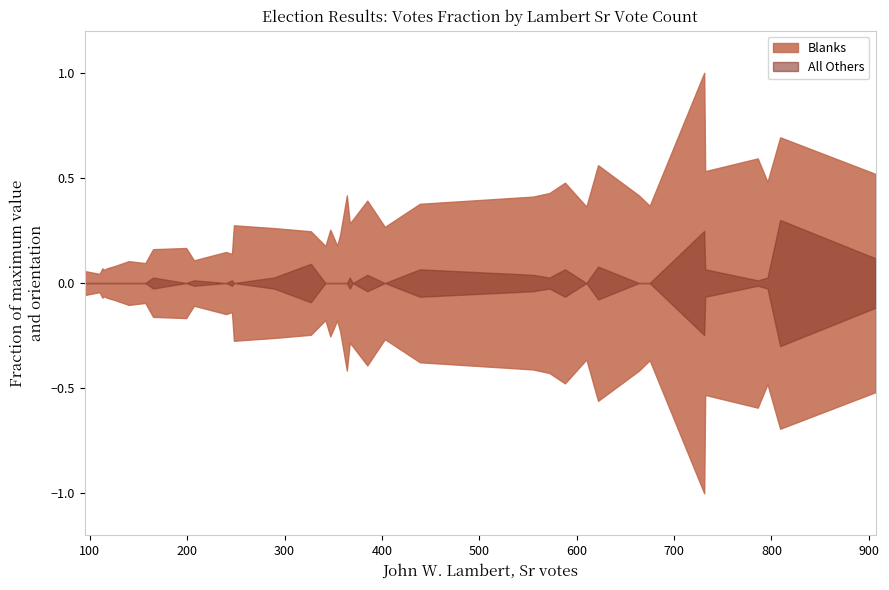

What is the difference between the second highest and second lowest values in the Blanks series?

336